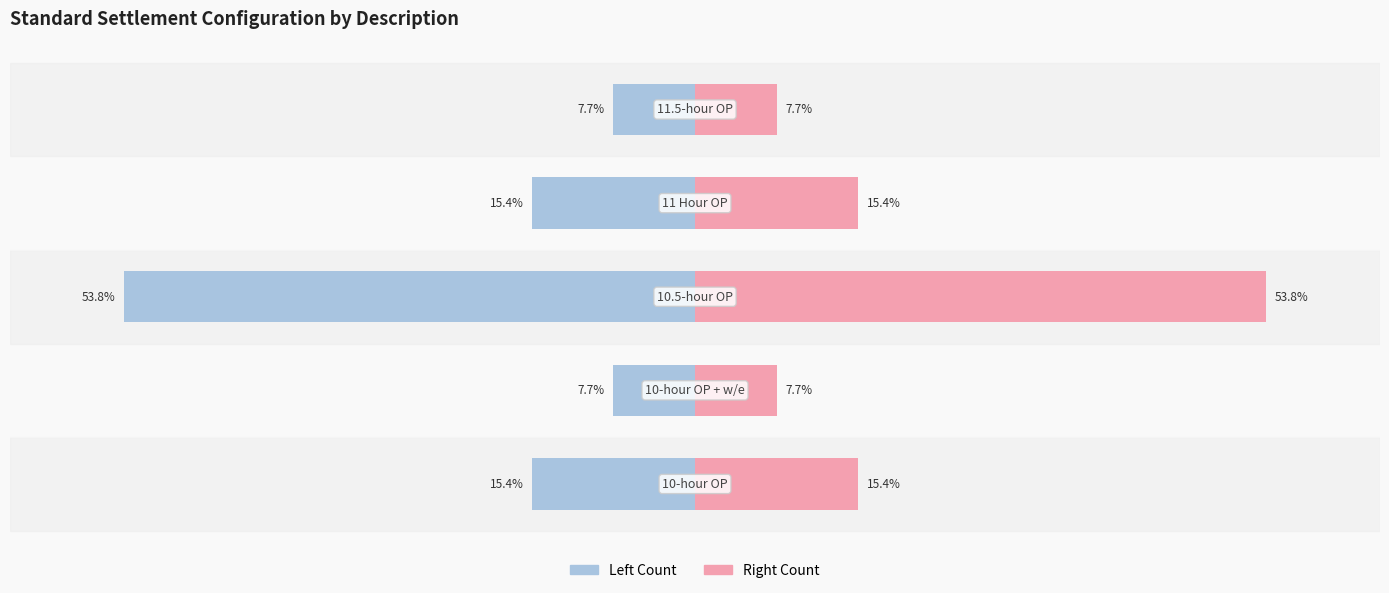

The value of Left Count at 1 is -7.6. True or false?

False